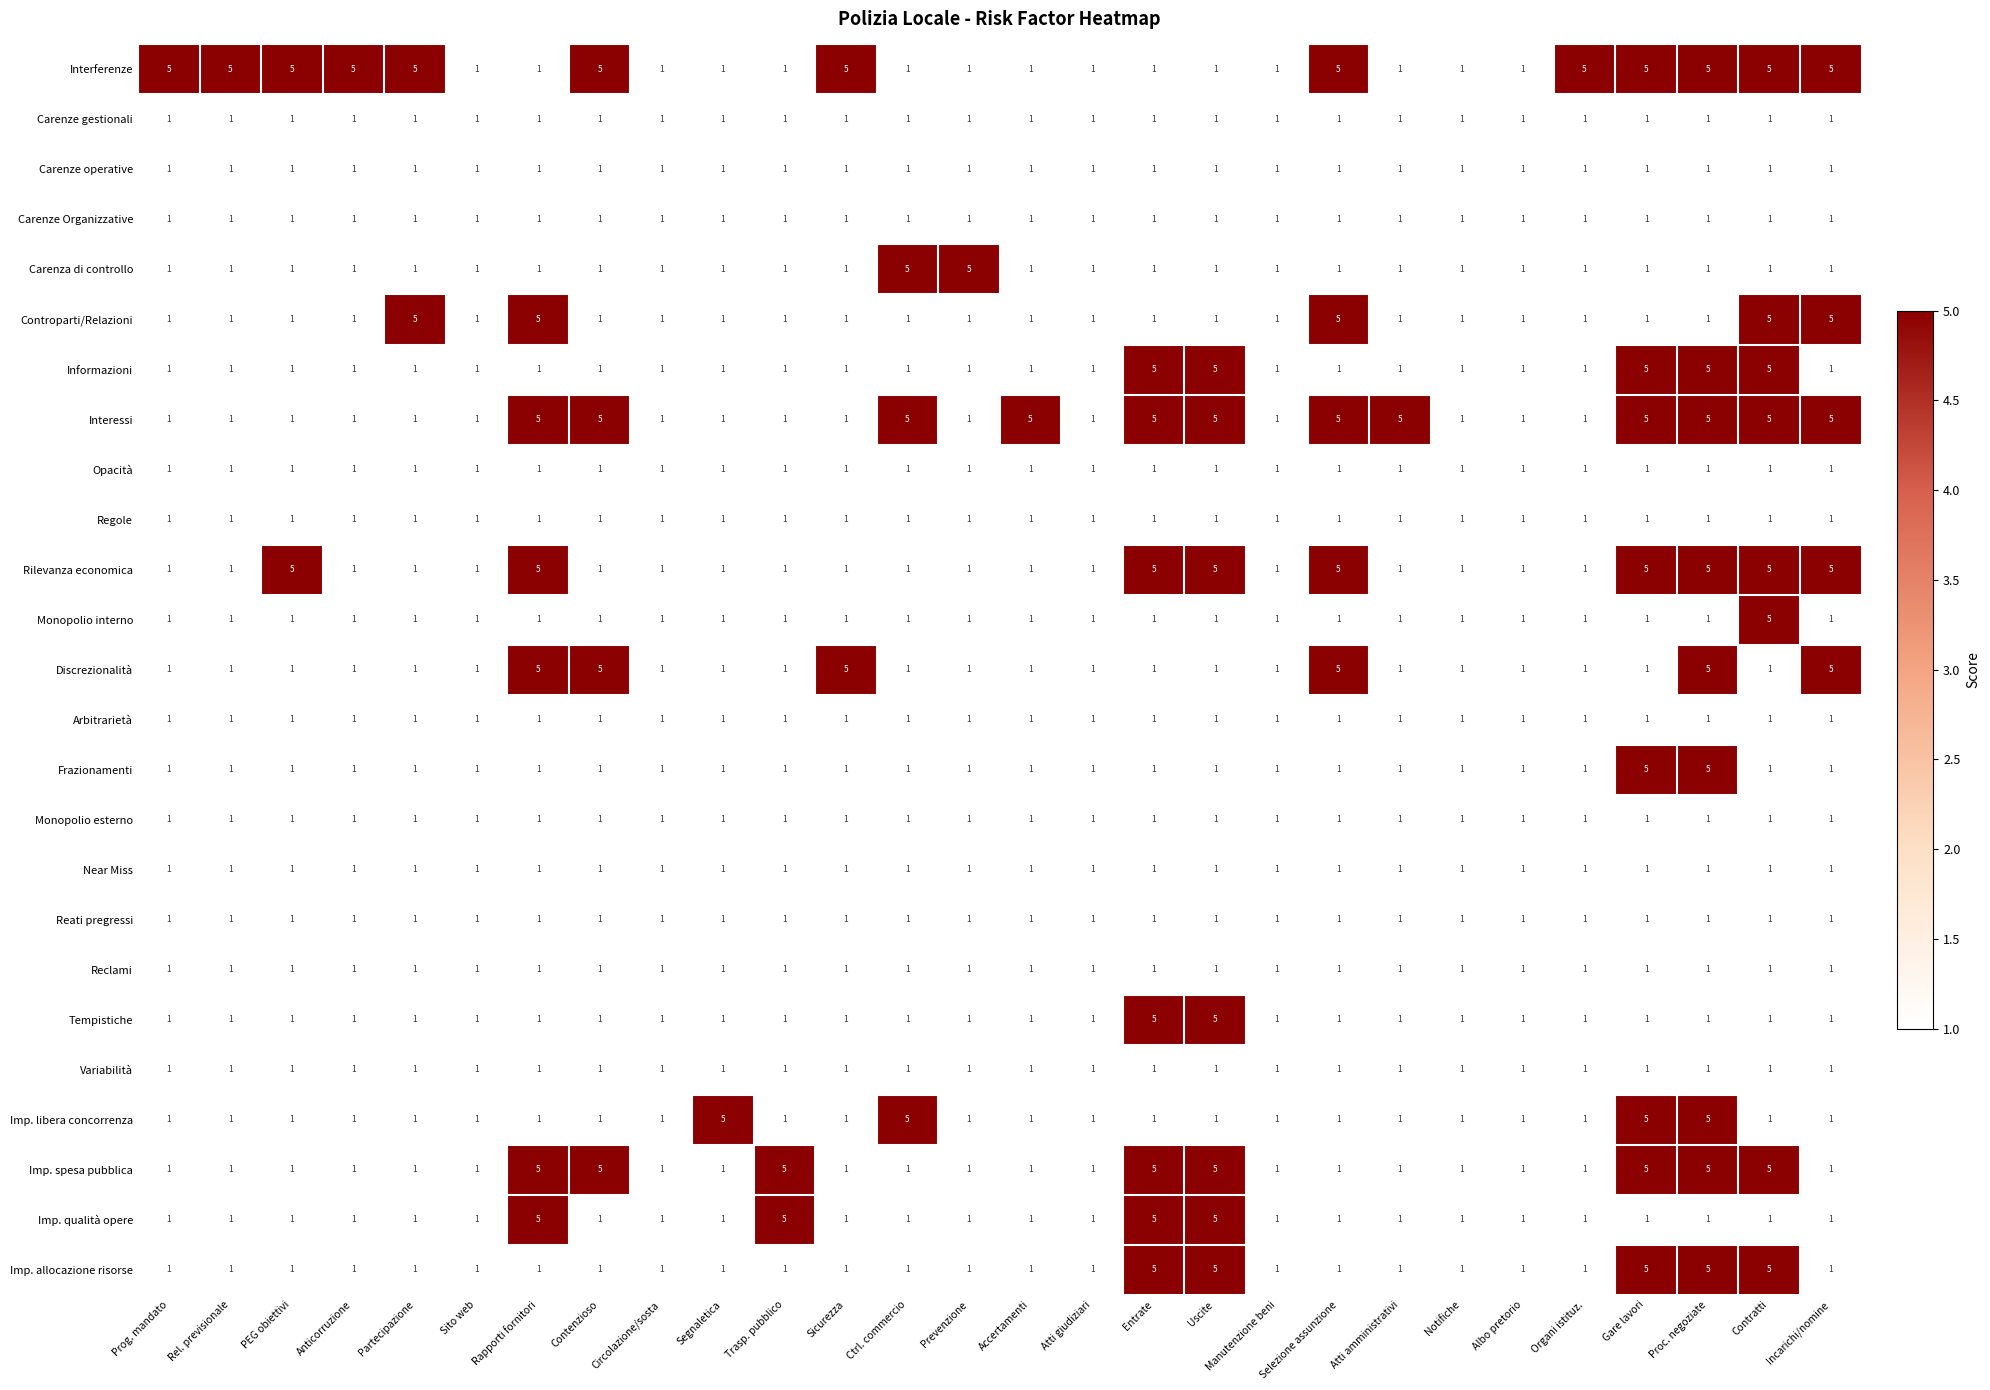

At how many categories does at least one series exceed 4?

22